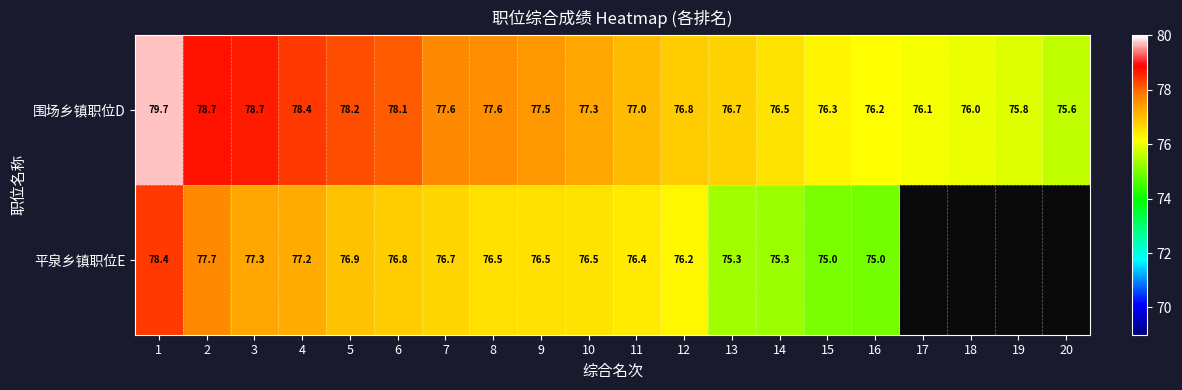

What is the approximate value of 围场乡镇职位D at 17?

76.1